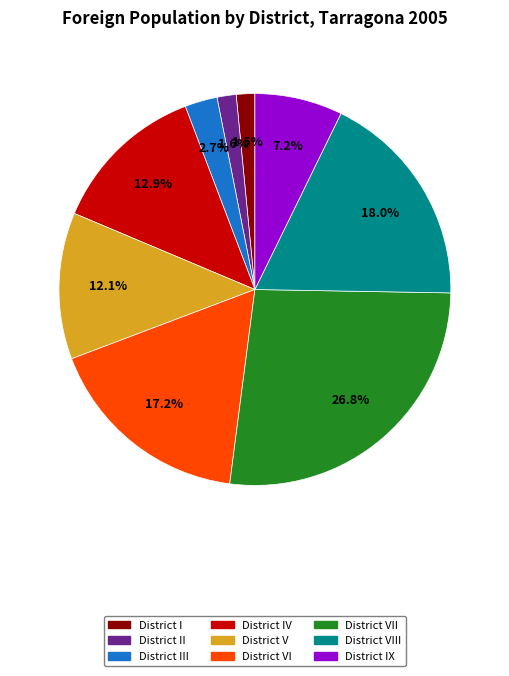

Does any single category account for the majority?

No